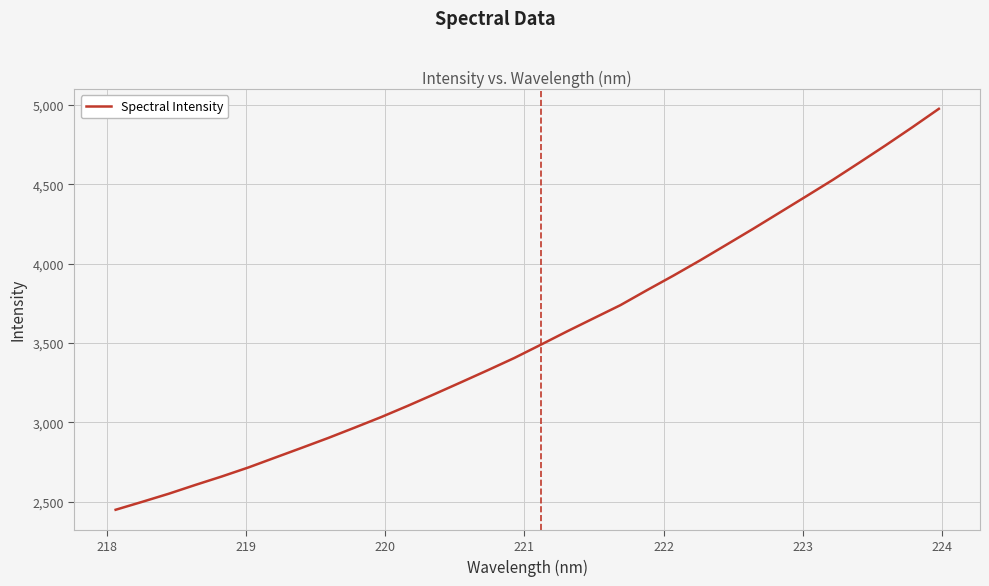

What is the greatest value displayed?

4976.5